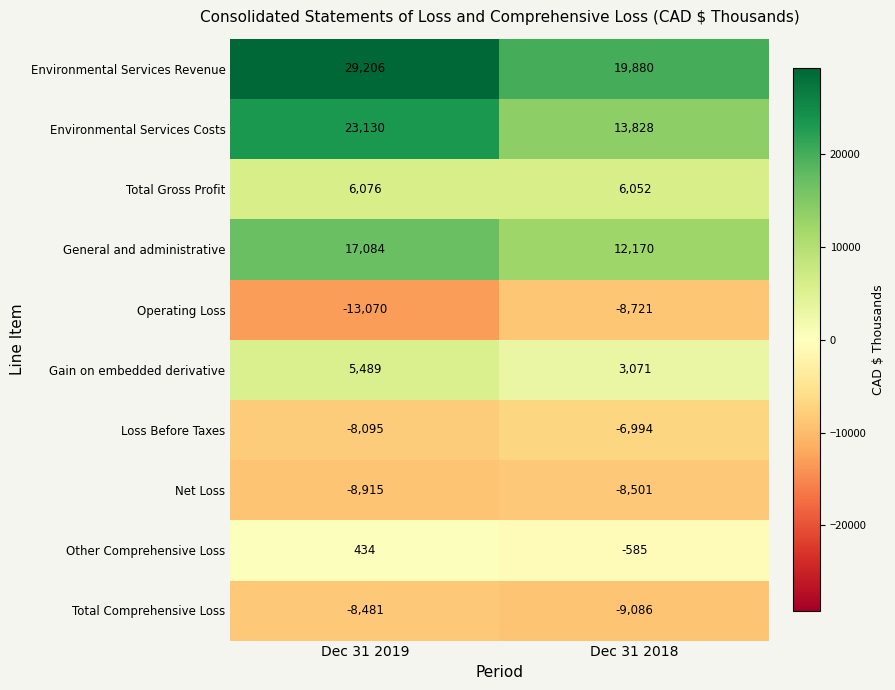

Reading left to right, transcribe all the data shown in this chart.

Environmental Services Revenue: 29206	19880
Environmental Services Costs: 23130	13828
Total Gross Profit: 6076	6052
General and administrative: 17084	12170
Operating Loss: -13070	-8721
Gain on embedded derivative: 5489	3071
Loss Before Taxes: -8095	-6994
Net Loss: -8915	-8501
Other Comprehensive Loss: 434	-585
Total Comprehensive Loss: -8481	-9086